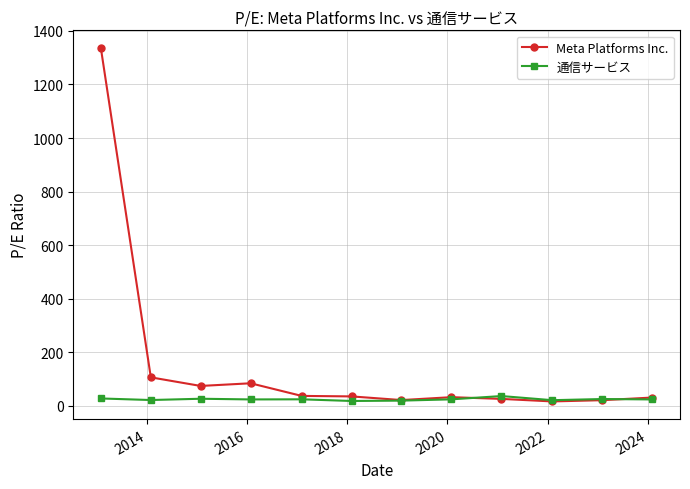

Which series has the largest total across all categories?

Meta Platforms Inc.